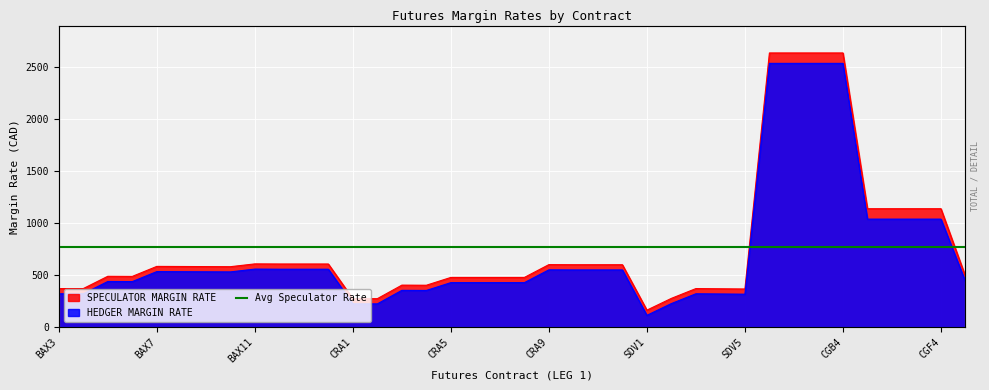

How many interior local peaks does the SPECULATOR MARGIN RATE series have?

6